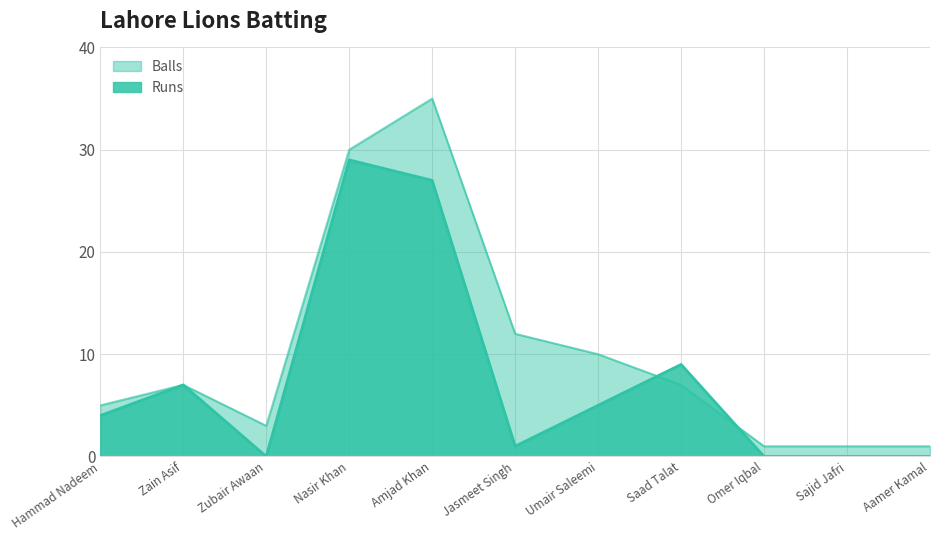

How many intersections are there between Runs and Balls?

2